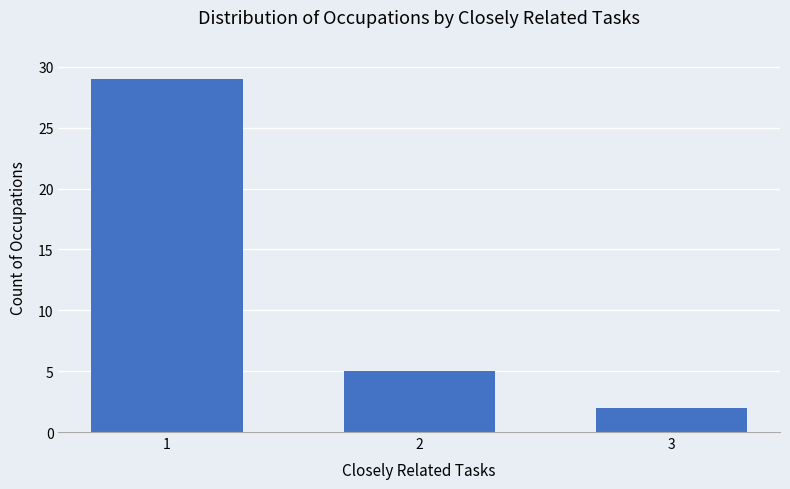

How many categories are shown in the chart?

3